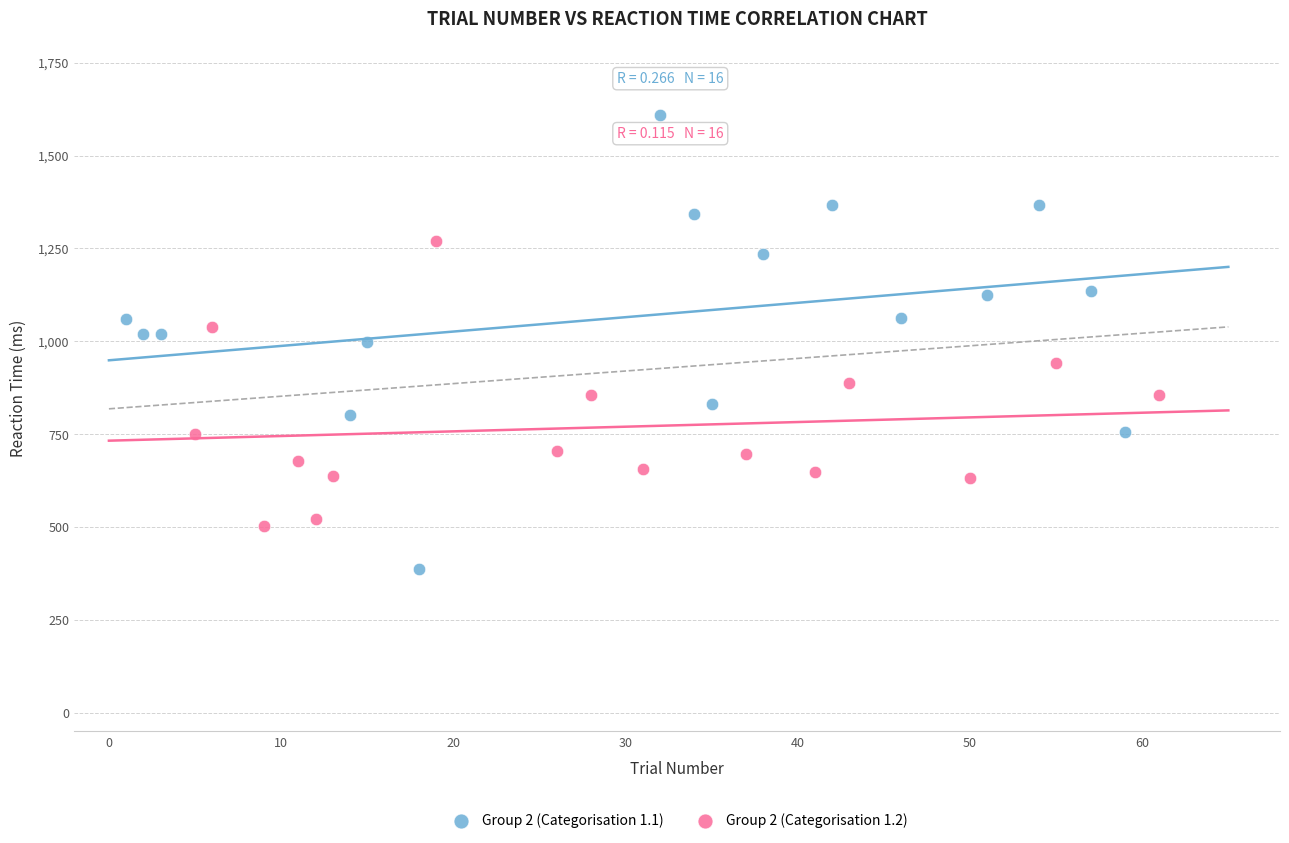

Which series has the largest Y range (max minus min)?

Group 2 (Categorisation 1.1)